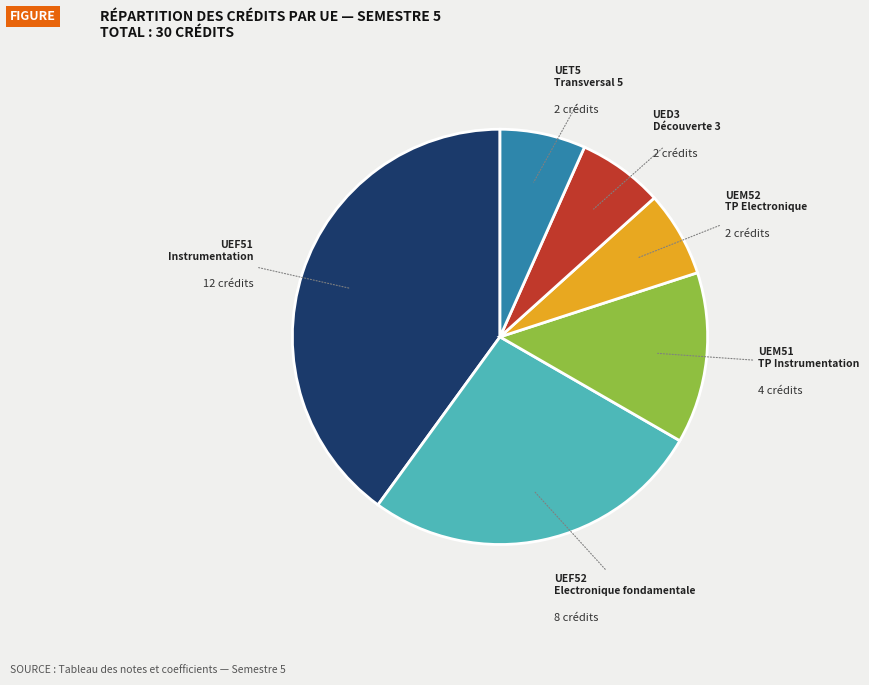

Is there any slice that represents more than half of the pie?

No